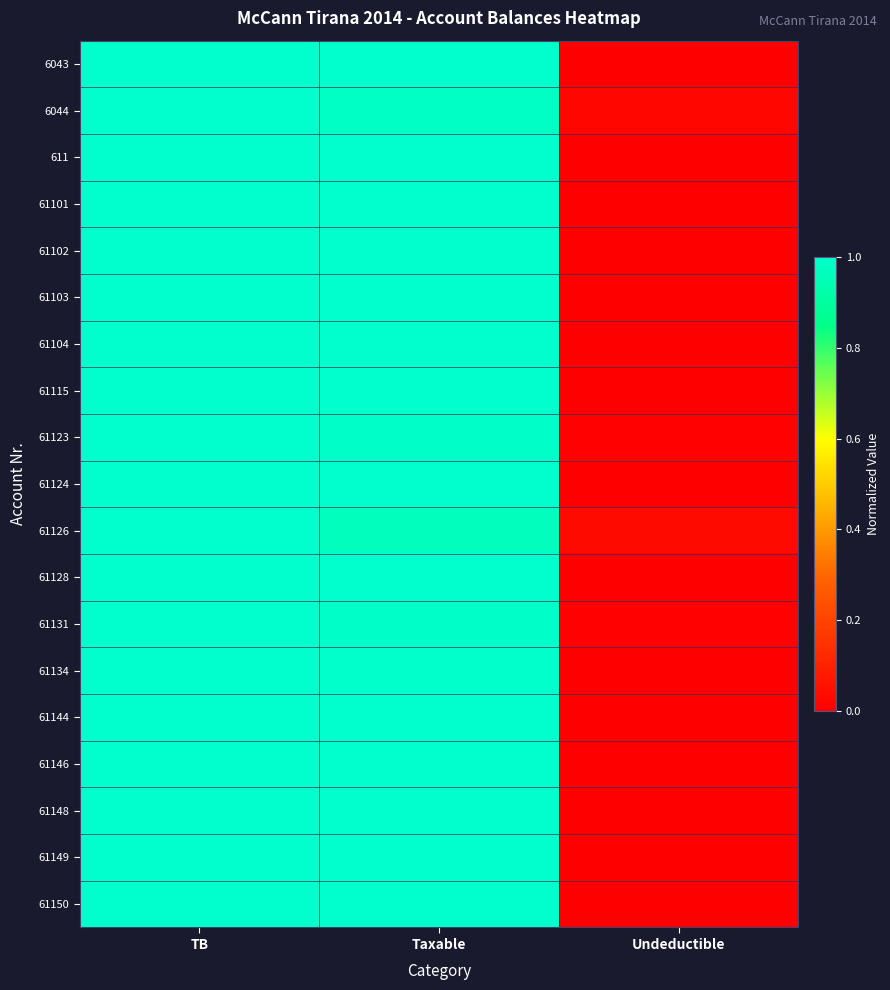

At which category is the sum across all series the highest?

TB